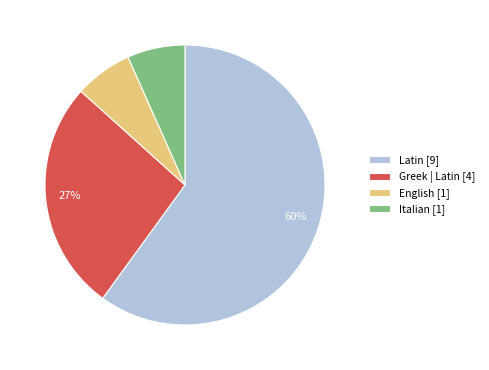

How many segments does this pie chart have?

4